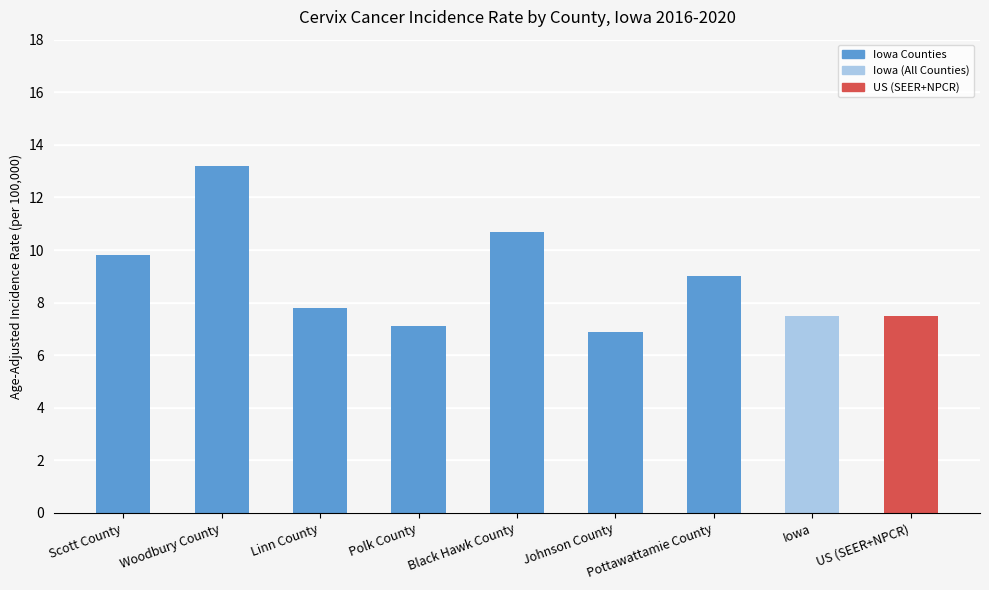

What is the change in value from Scott County to Black Hawk County?

+0.9